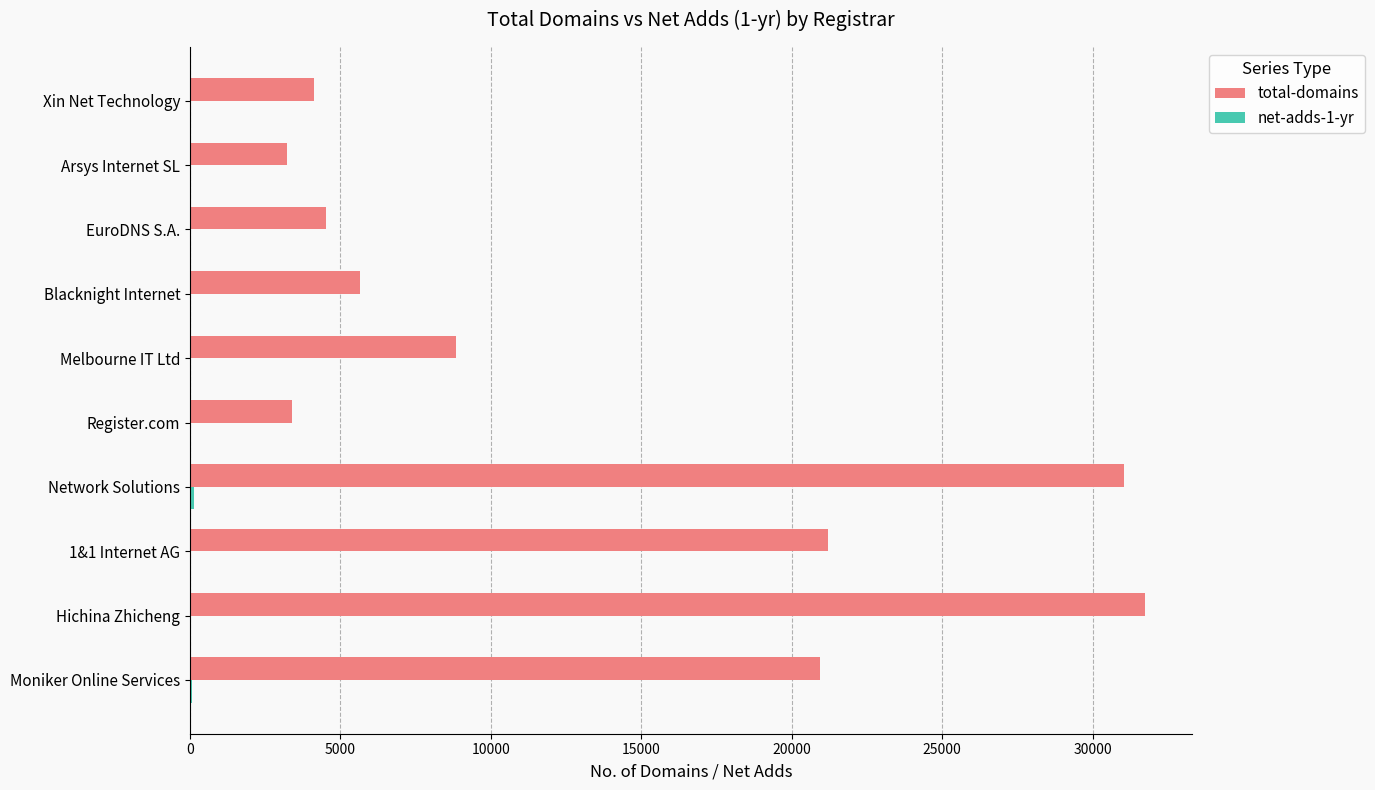

Which series changed the most between Network Solutions and Arsys Internet SL?

total-domains